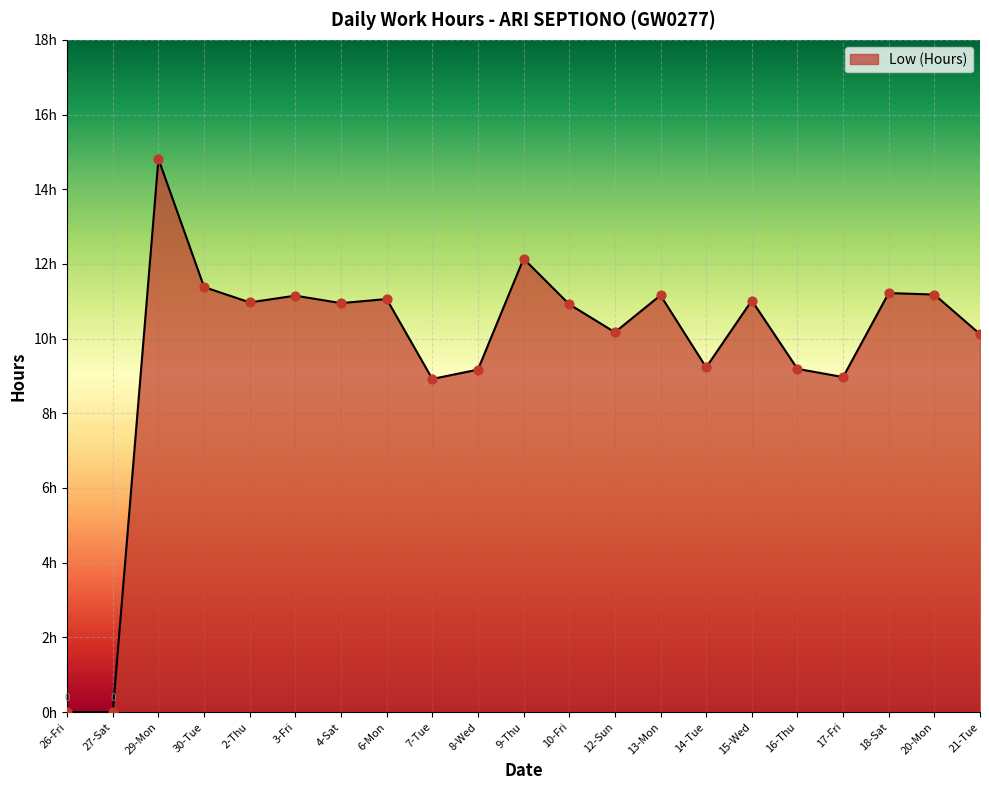

What is the ratio of the value at 17-Fri to the value at 20-Mon?

0.8